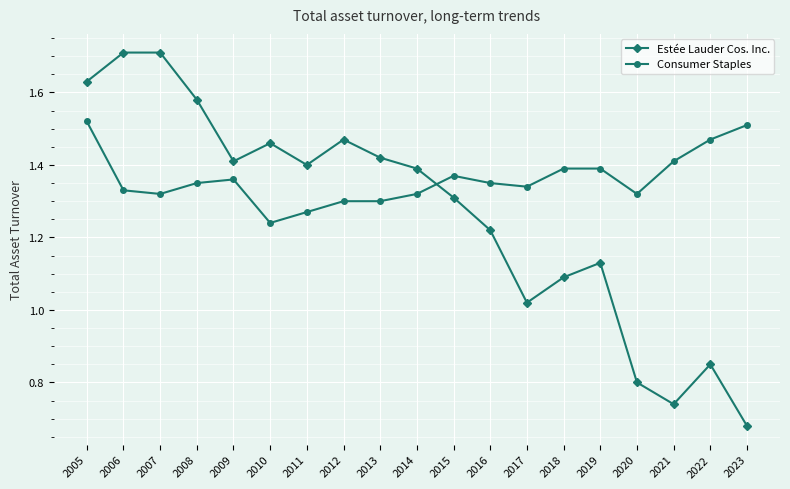

How many series are shown in this chart?

2